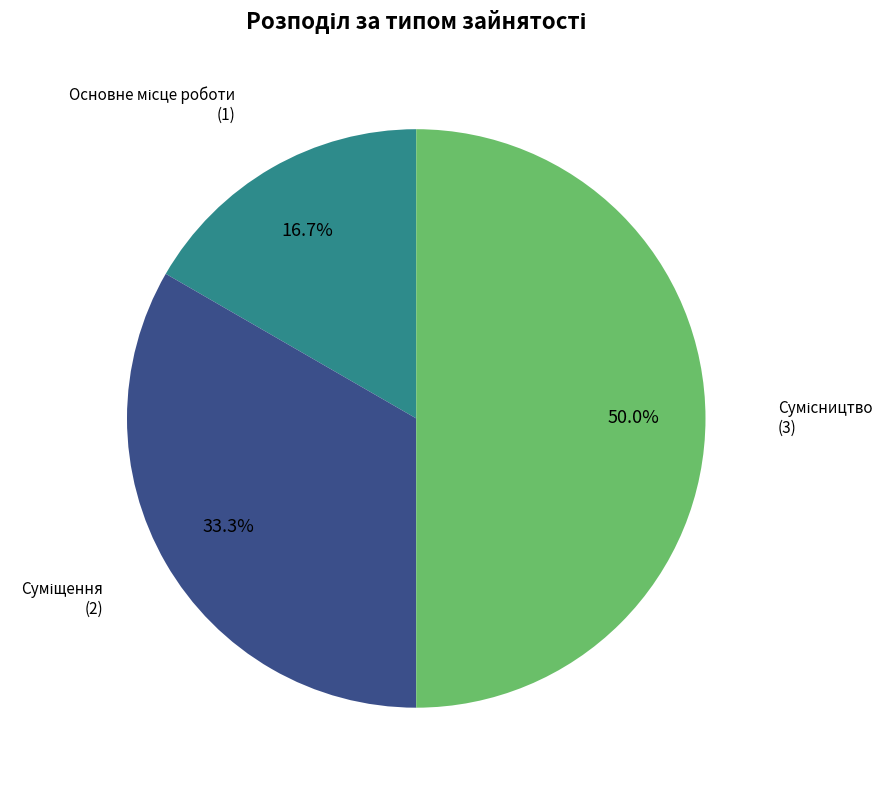

To the nearest percent, what is the difference between the largest and smallest slice percentages?

33%